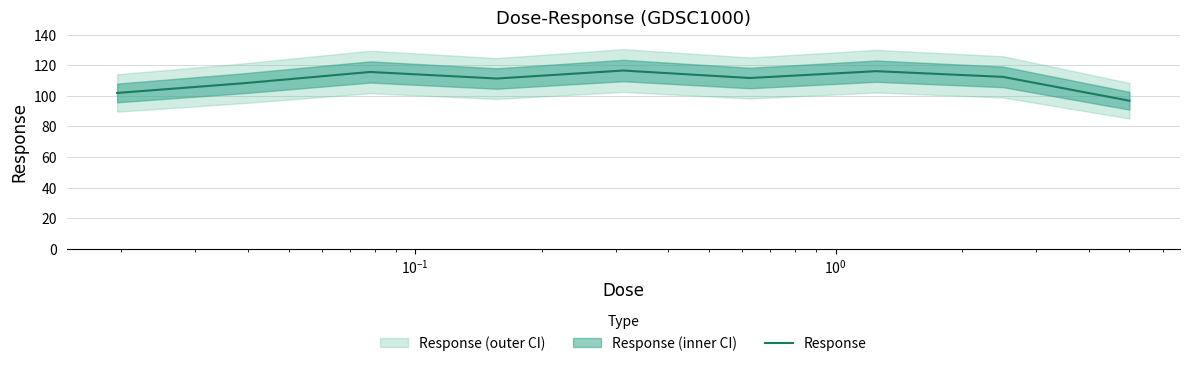

The chart shows a value of 21.2 at 8. True or false?

False